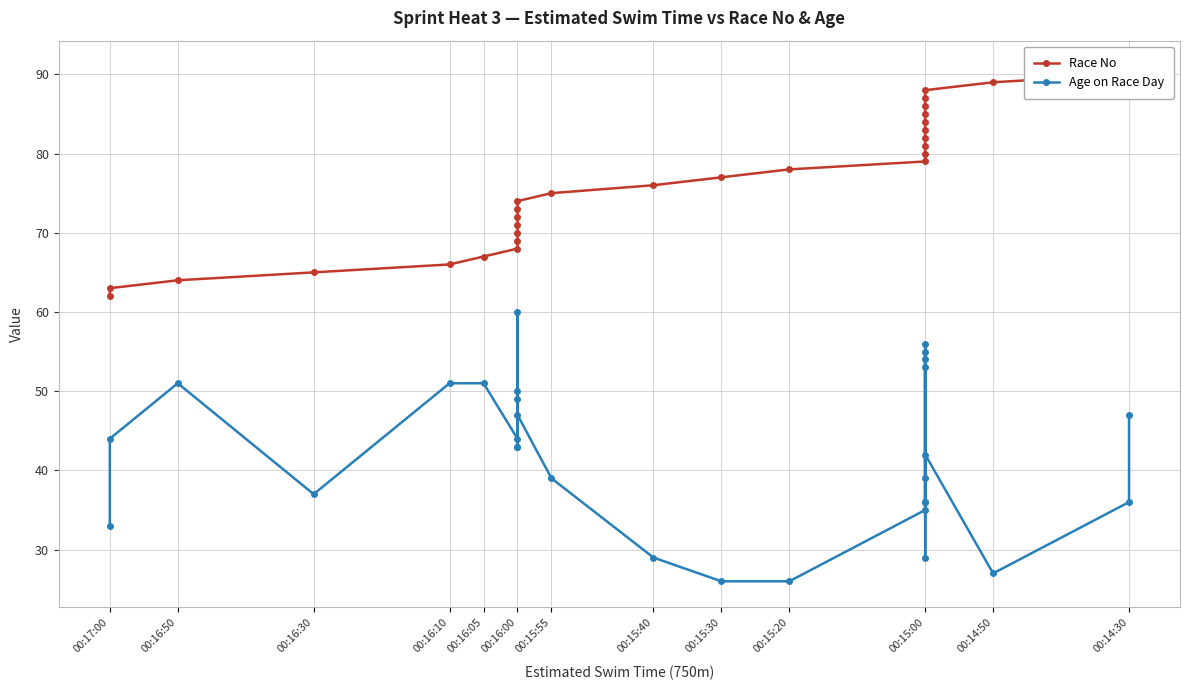

The value of Age on Race Day at 00:15:00 is 87. True or false?

False